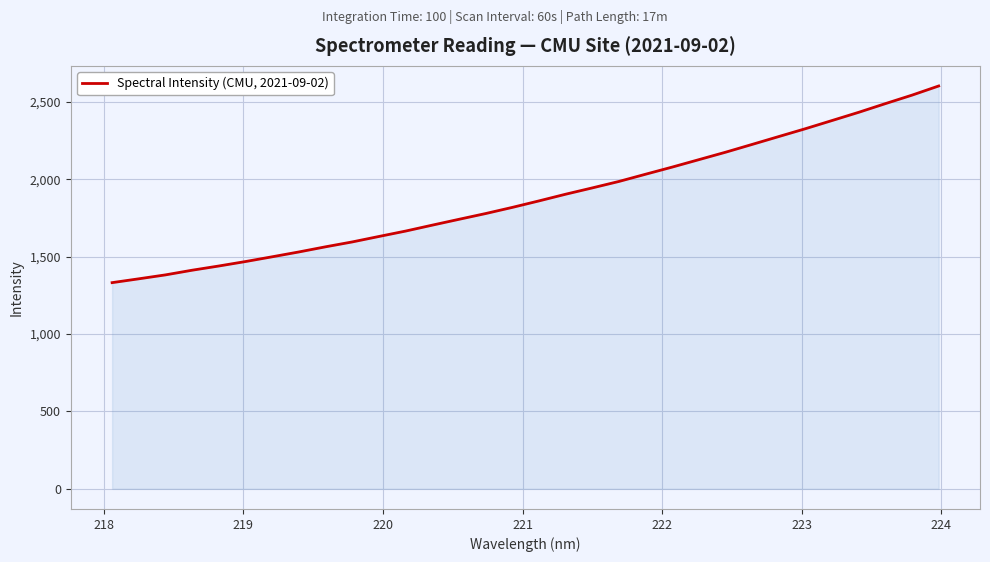

What is the greatest value displayed?

2604.2